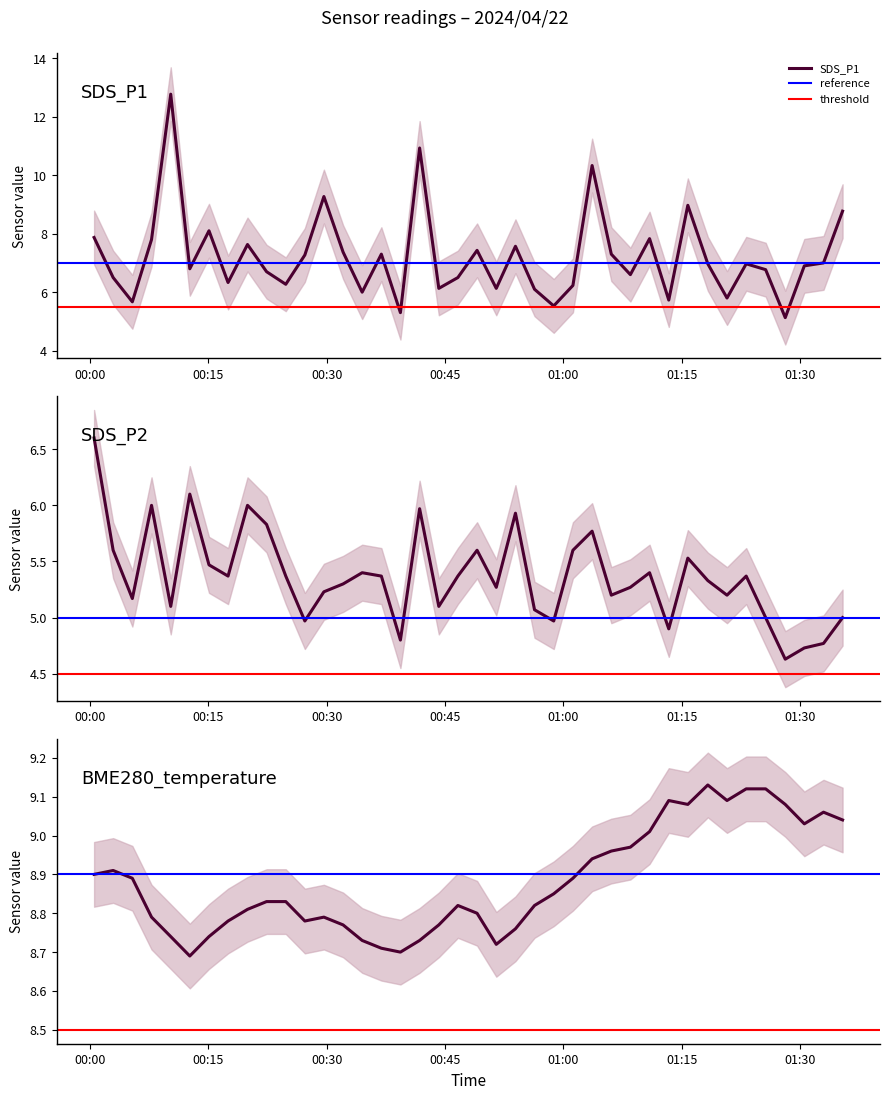

Does the chart display data point markers on the line(s)?

No